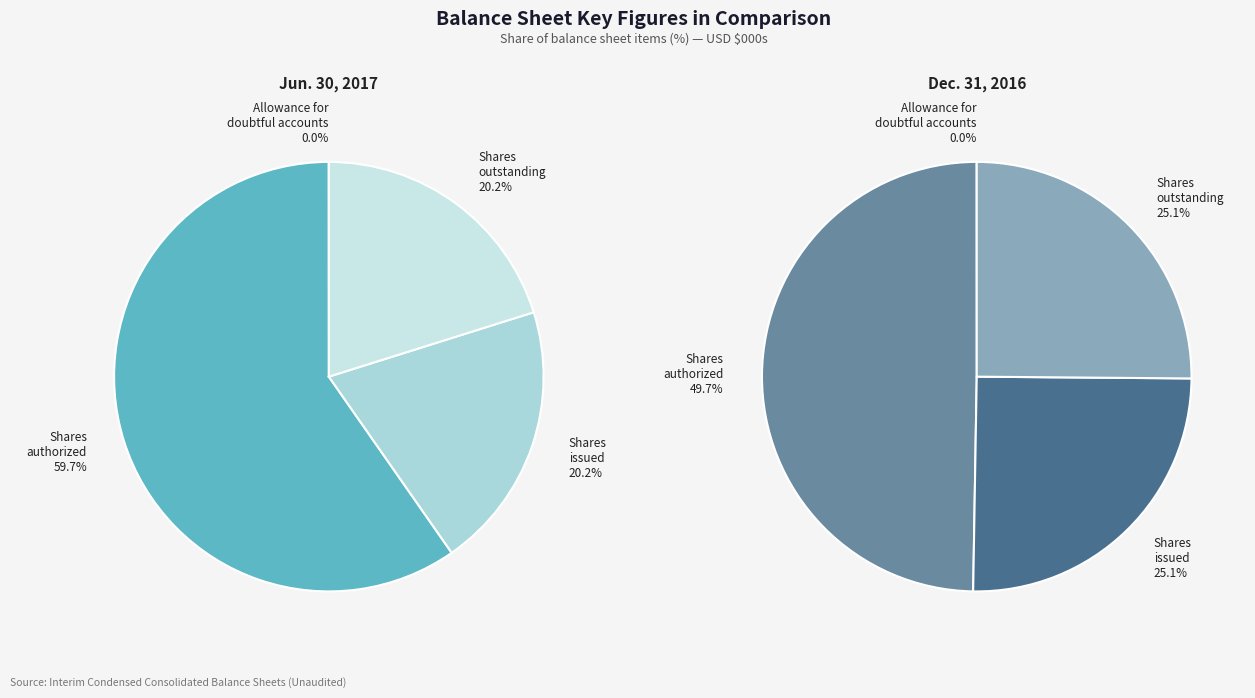

What is the difference between the highest and lowest values at values_2017?

1665.0